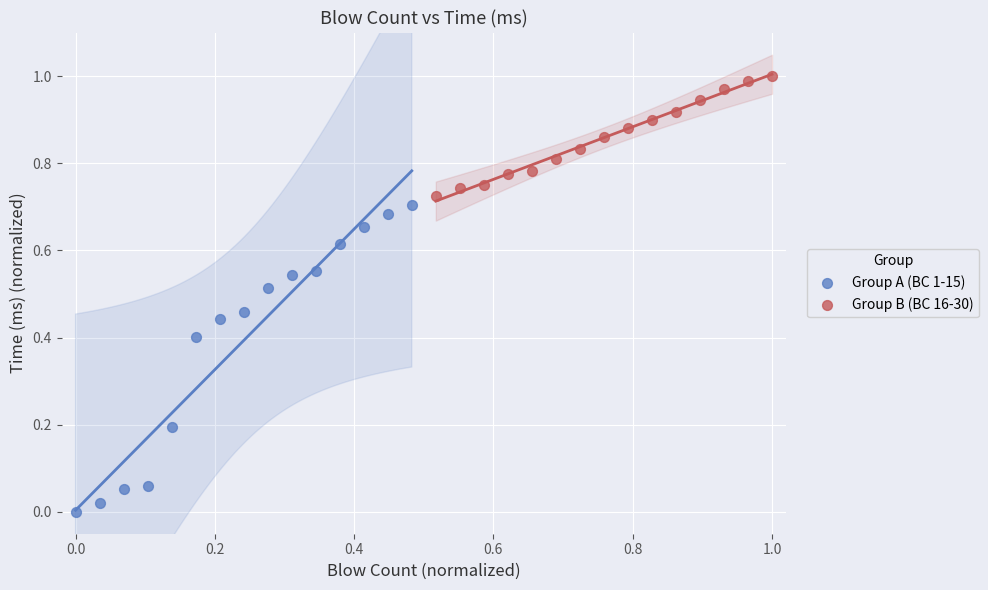

Which series contains the highest Y value?

Group B (BC 16-30)